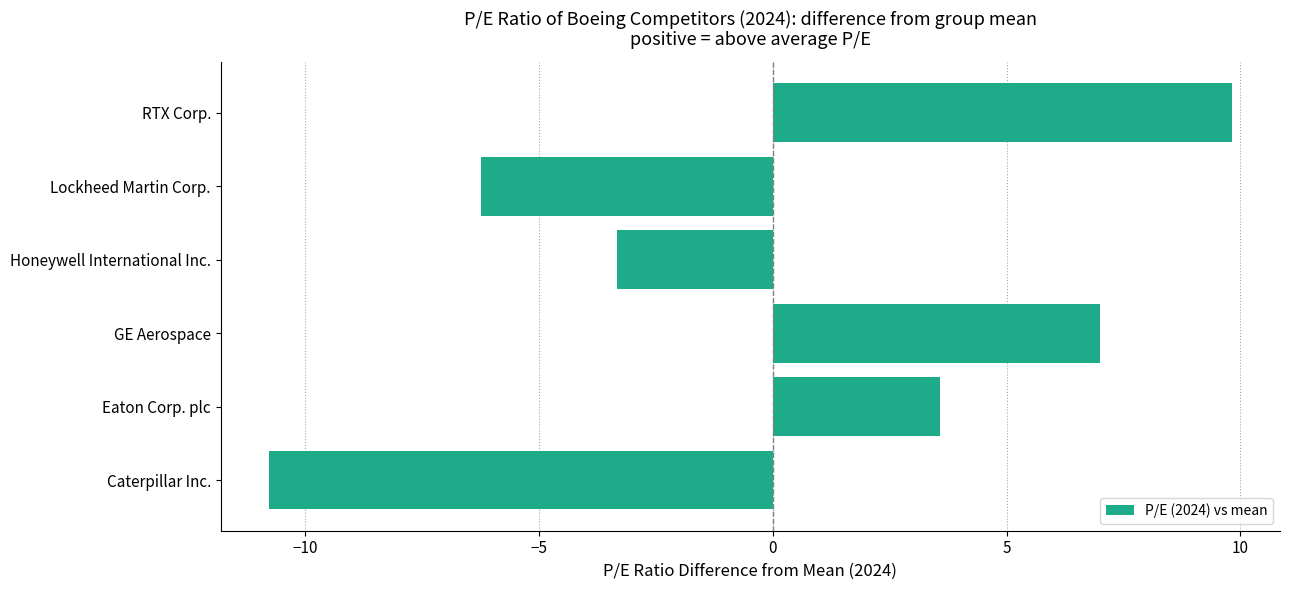

True or false: the data shows -1.8 at Honeywell International Inc..

False